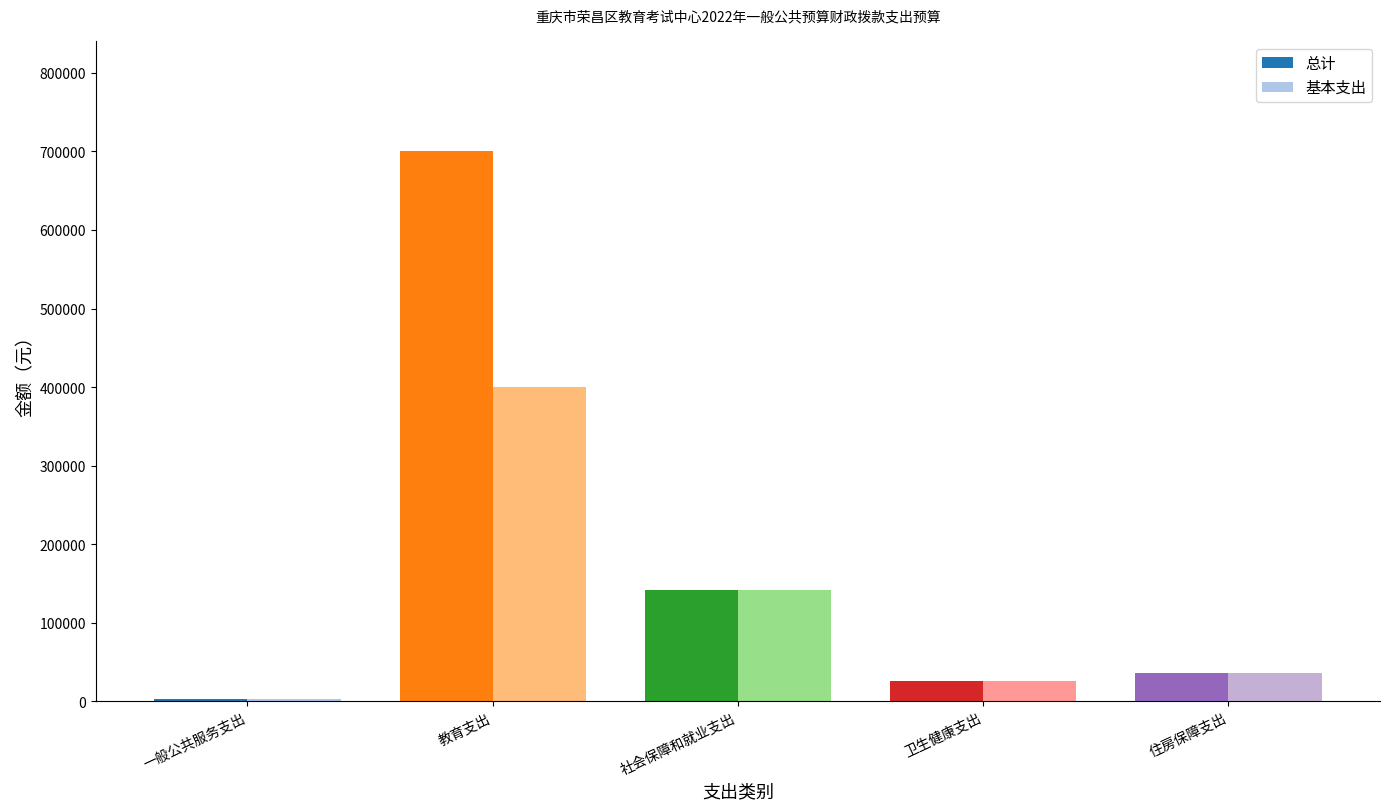

Where is 基本支出 nearest to the value 201452?

社会保障和就业支出